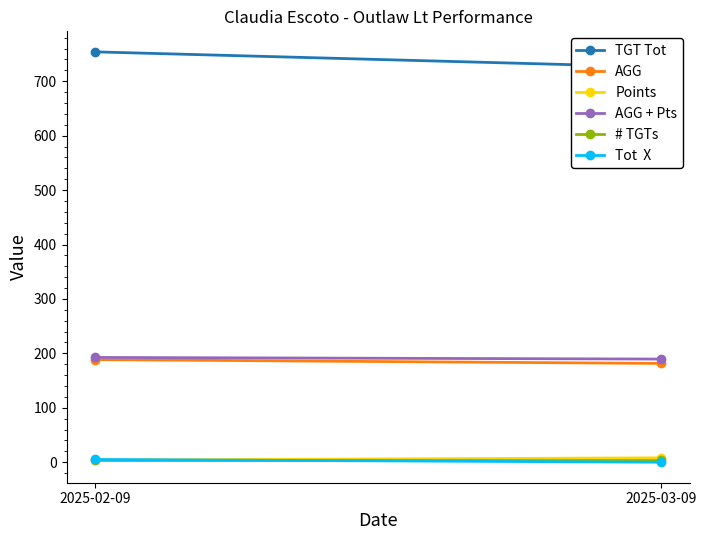

Which series has the widest spread of values?

TGT Tot